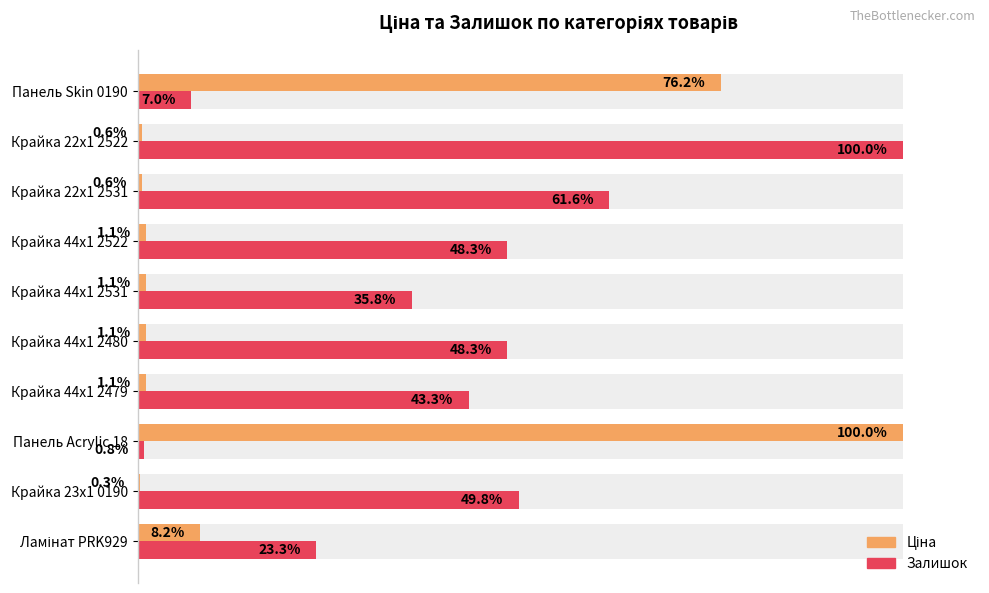

Which series has the largest total across all categories?

Залишок